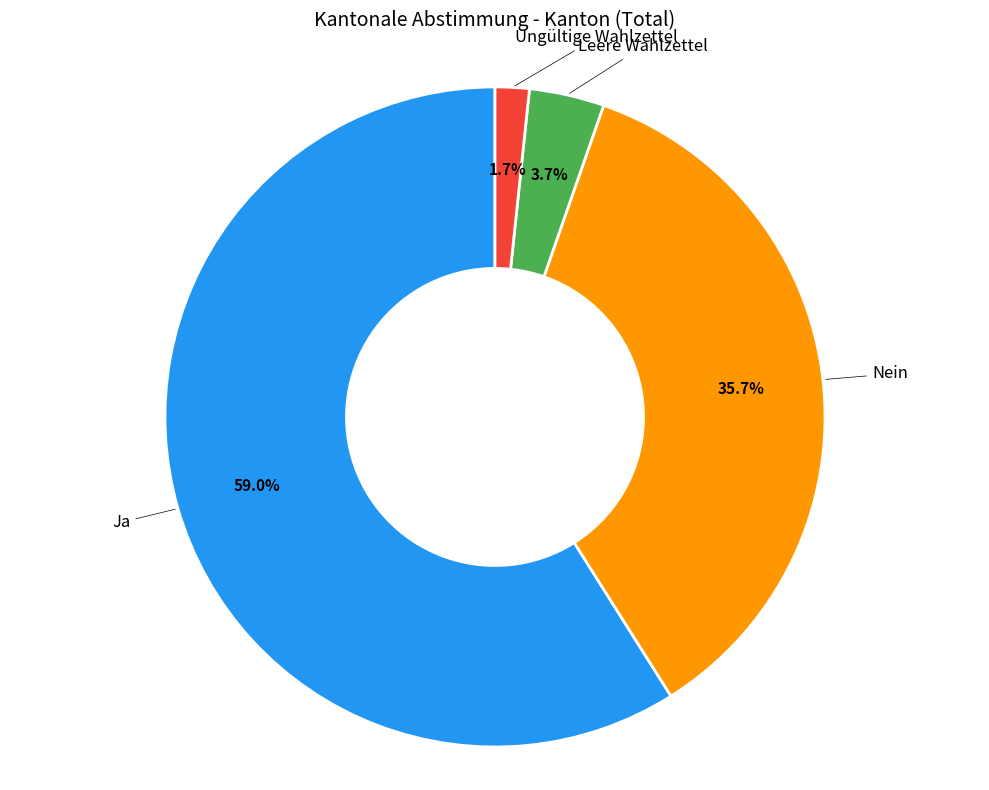

Does any single category account for the majority?

Yes